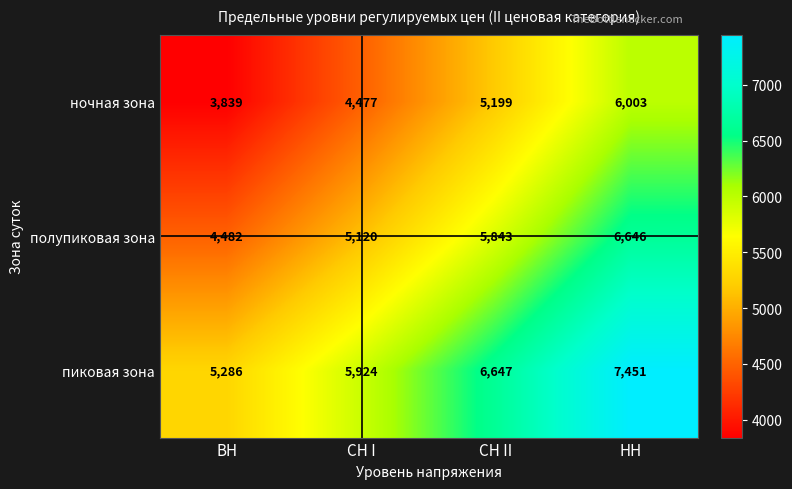

How many полупиковая зона values are between 5120 and 6646?

3